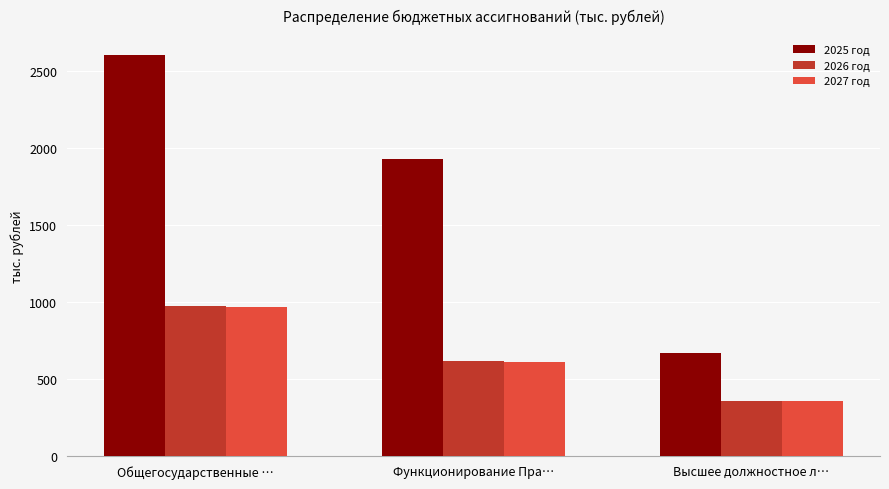

At which category is the sum across all series the highest?

Общегосударственные …